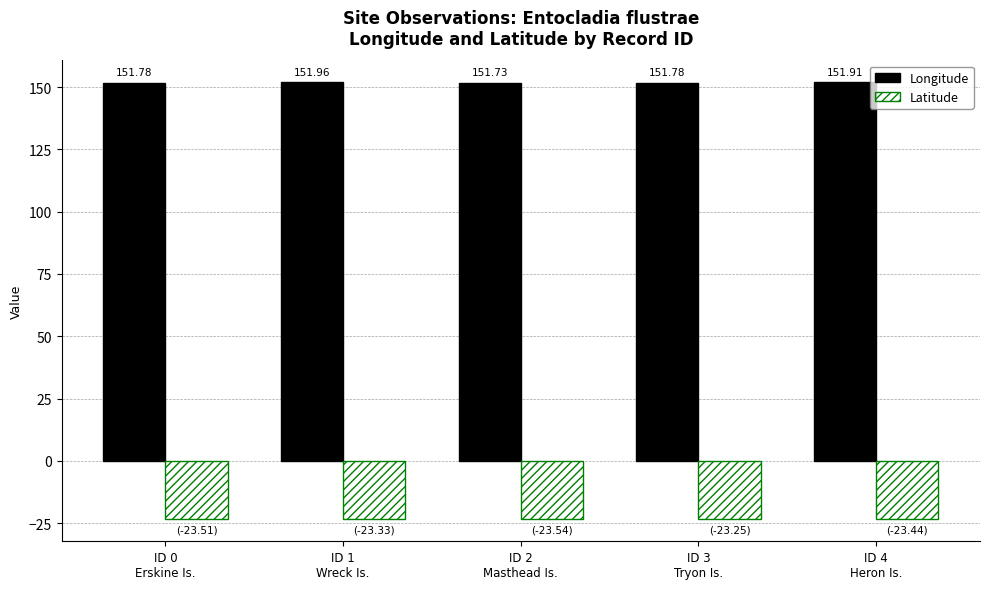

At which label does Longitude reach its peak?

ID 1
Wreck Is.